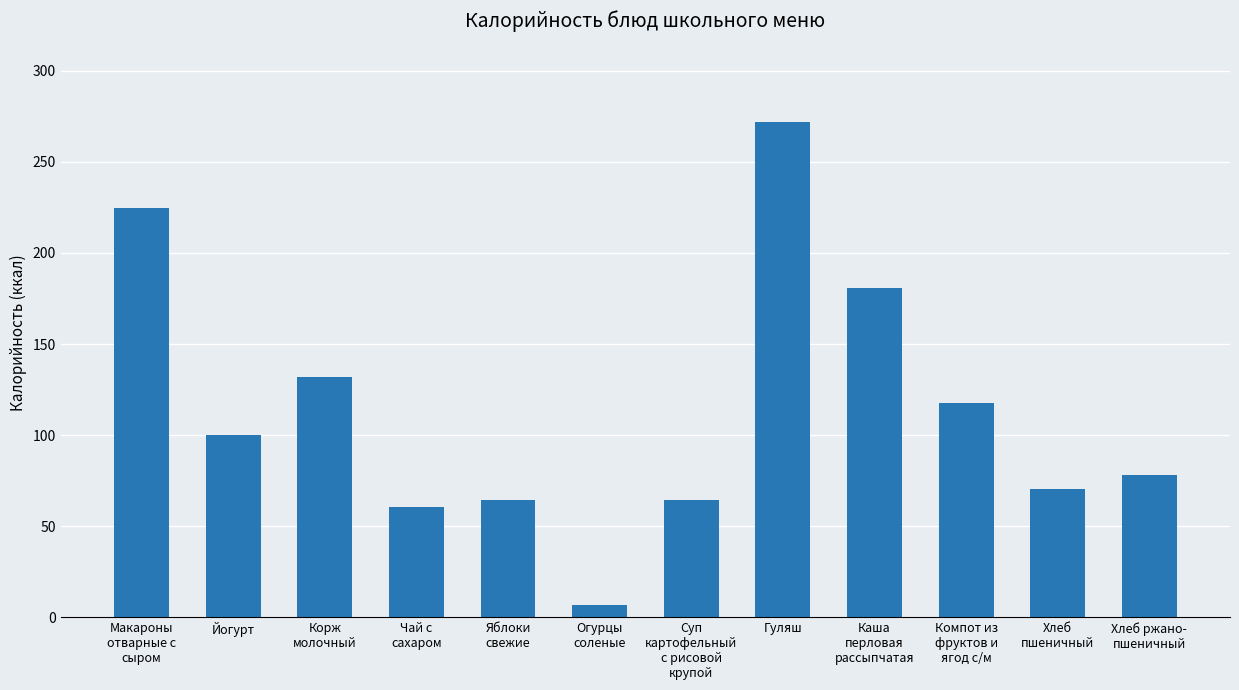

What is the sum of the values at Чай с
сахаром and Огурцы
соленые?

67.0